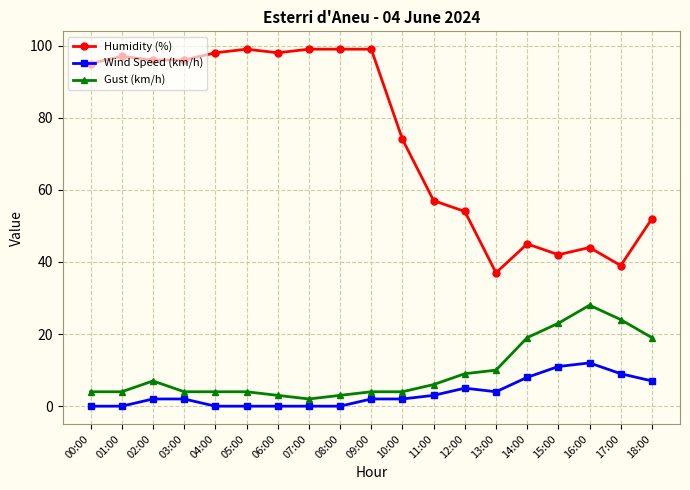

Reading left to right, extract all data points from this chart.

Humidity (%): 95	97	96	96	98	99	98	99	99	99	74	57	54	37	45	42	44	39	52
Wind Speed (km/h): 0	0	2	2	0	0	0	0	0	2	2	3	5	4	8	11	12	9	7
Gust (km/h): 4	4	7	4	4	4	3	2	3	4	4	6	9	10	19	23	28	24	19